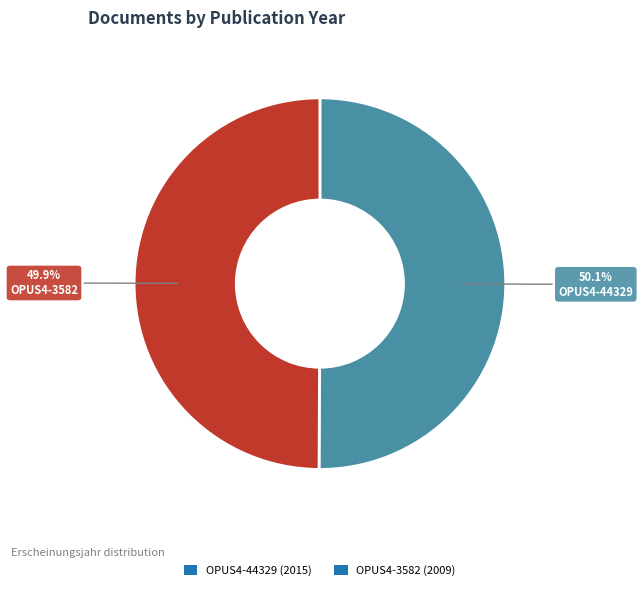

To the nearest percent, what is the average slice percentage?

50%